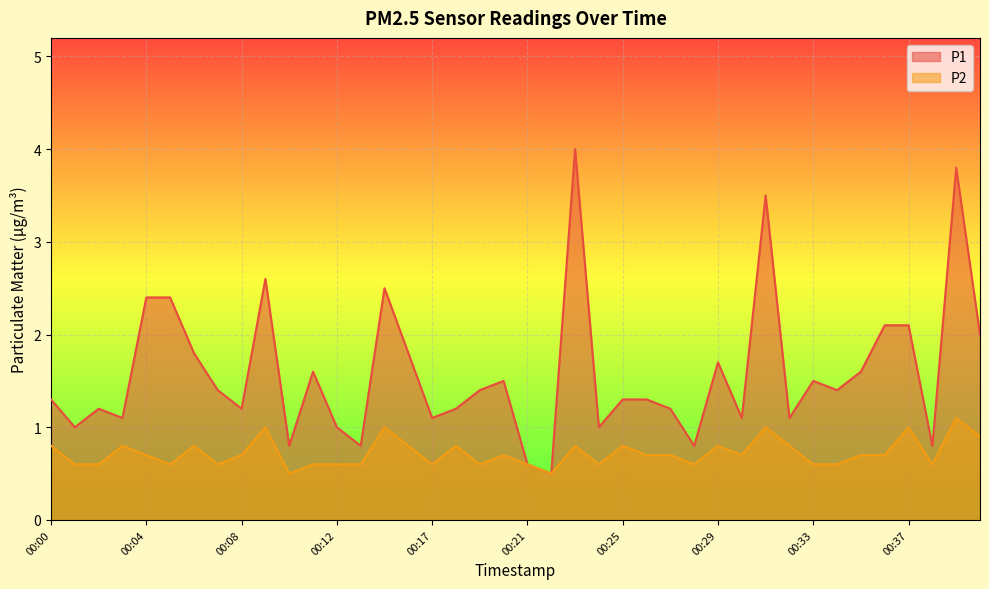

What is the value of the P2 point at the 34th from the left?

0.6